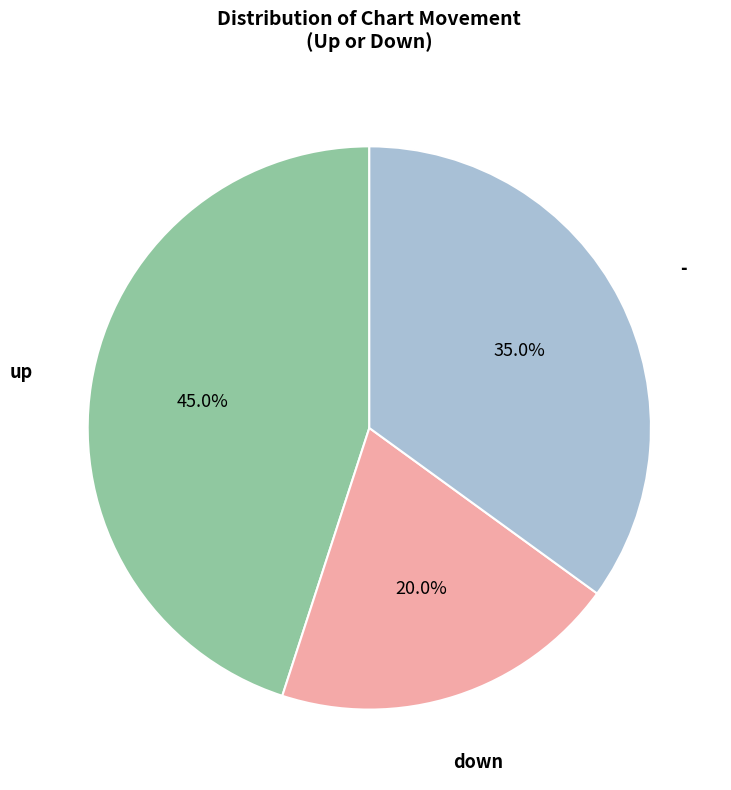

Is there any slice that represents more than half of the pie?

No